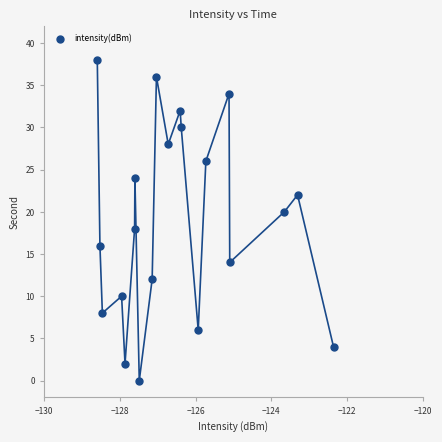

What is the range of Y values (max minus min)?

38